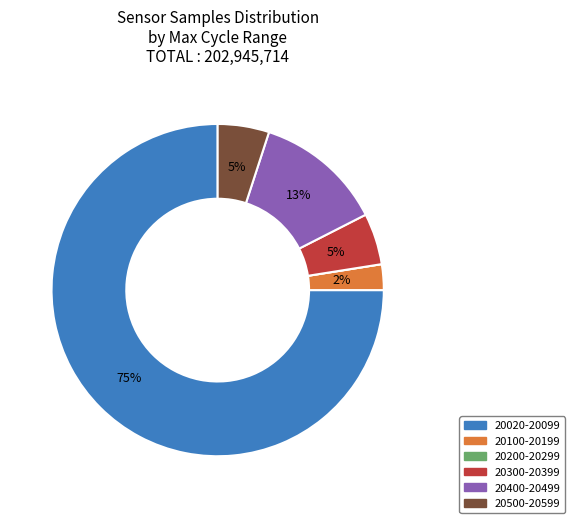

To the nearest percent, what is the average slice percentage?

17%